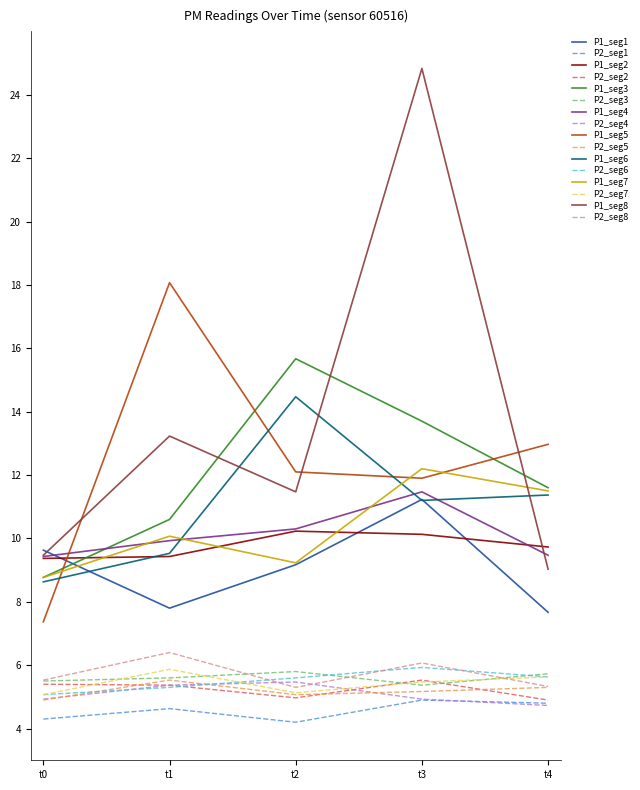

The P1_seg8 series shows 4.9 at t1. True or false?

False